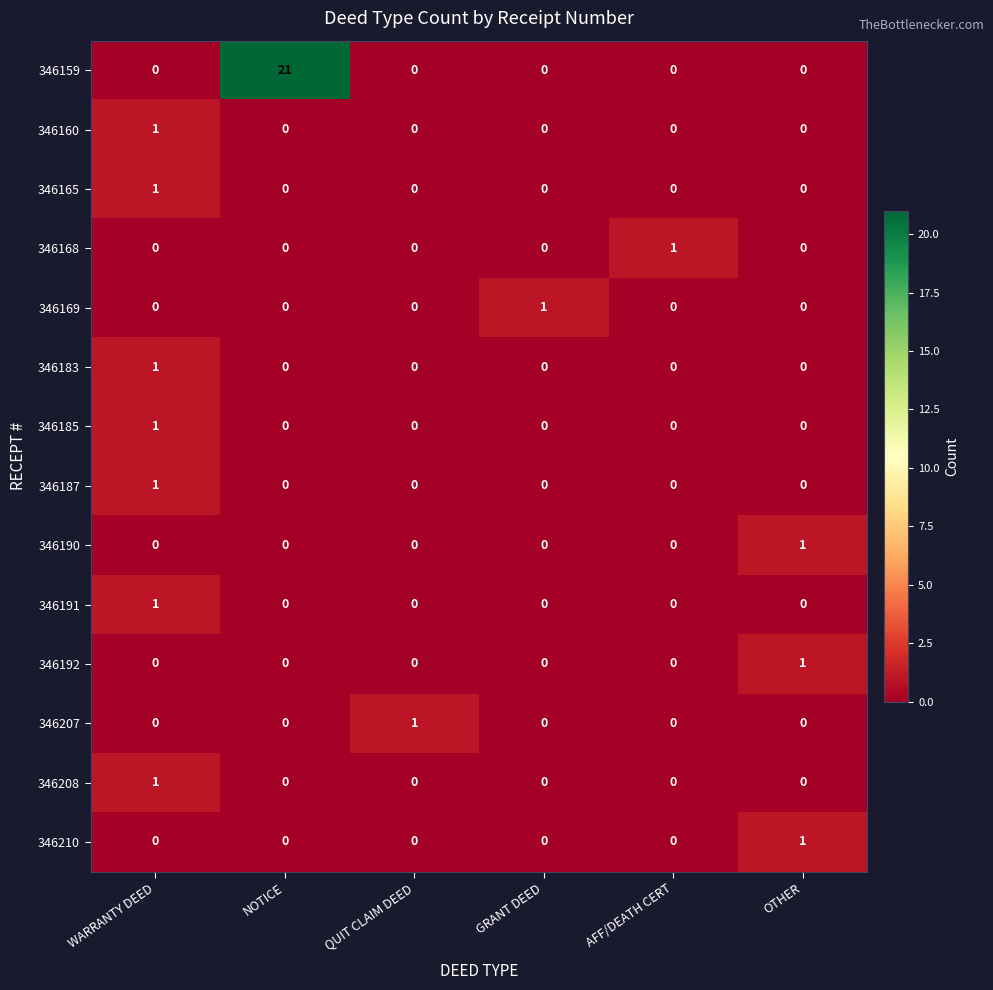

How many data points does each series have?

6